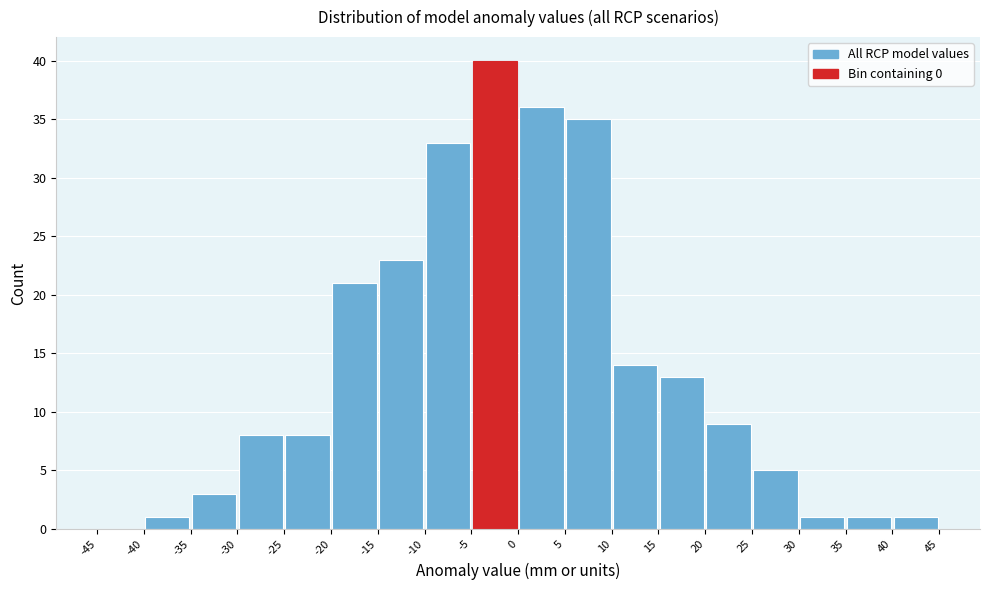

How tall is the bar that spans 30 to 35 on the x-axis? The values are not printed on the chart, so give them approximately, as read against the axis.

1